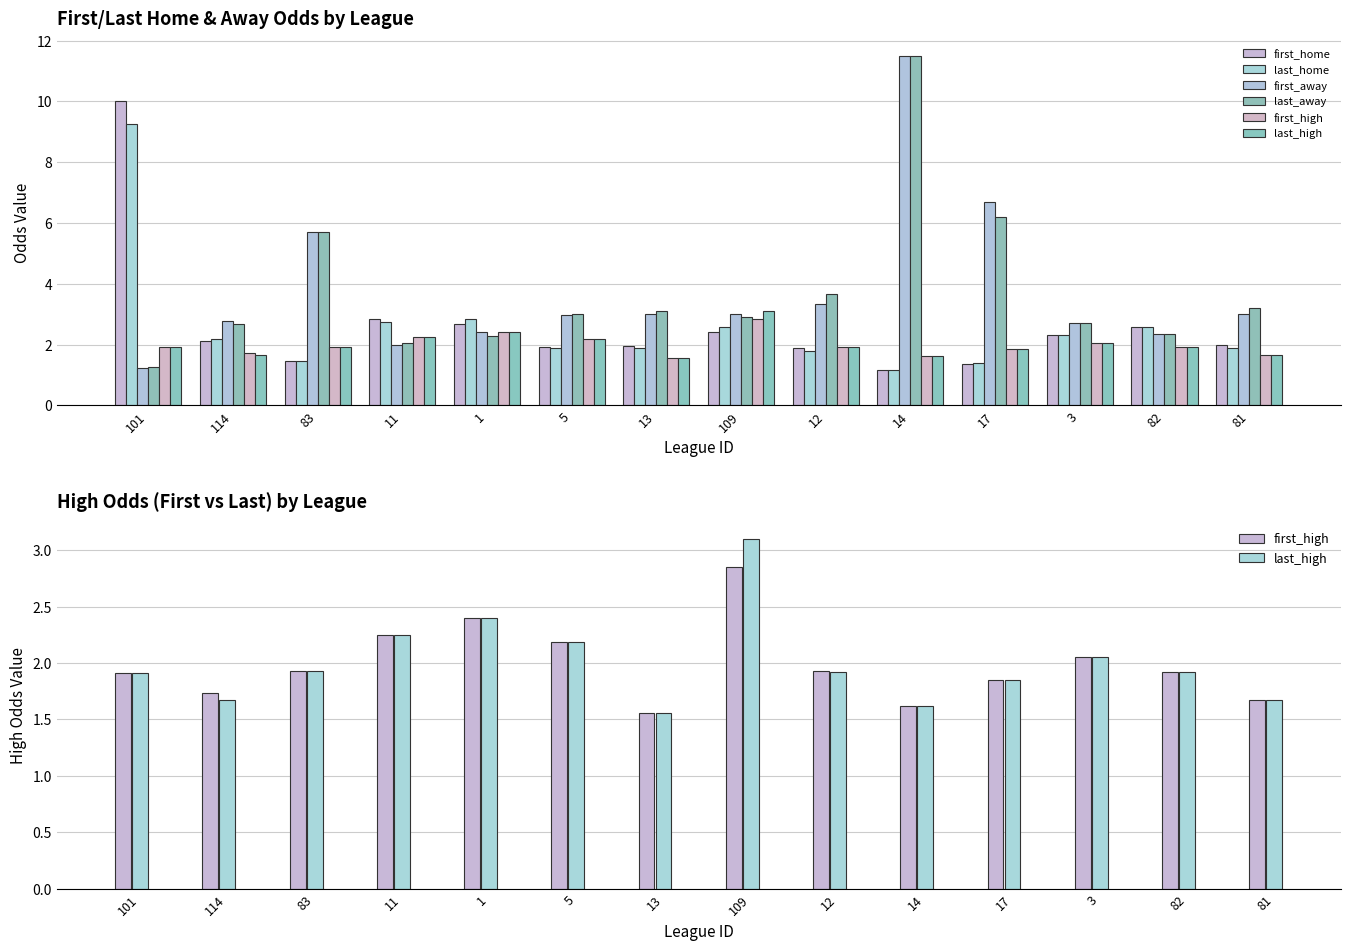

What is the difference between the second highest and second lowest values in the last_home series?

1.5